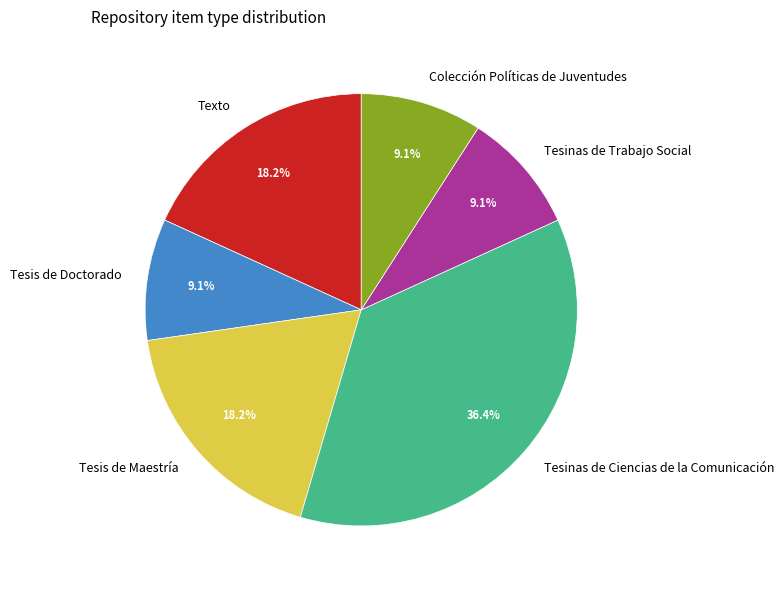

Which category has the biggest portion of the pie?

Tesinas de Ciencias de la Comunicación